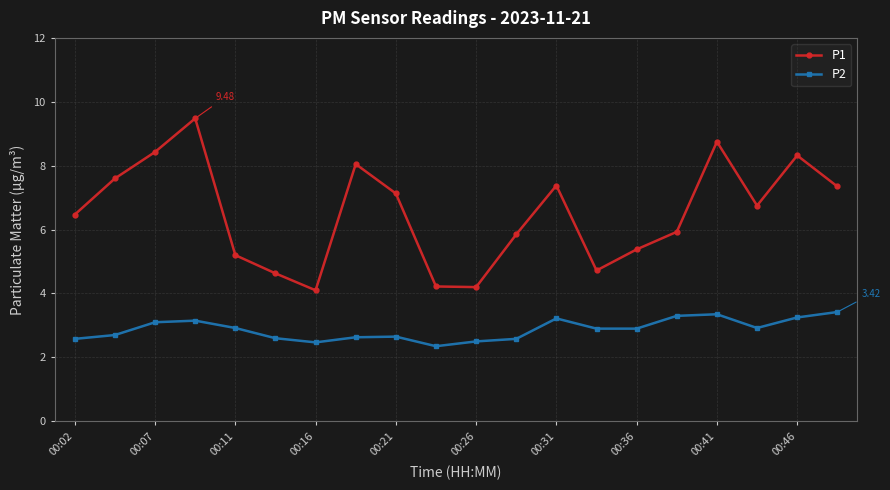

Rank the series by their average value, from highest to lowest.

P1, P2